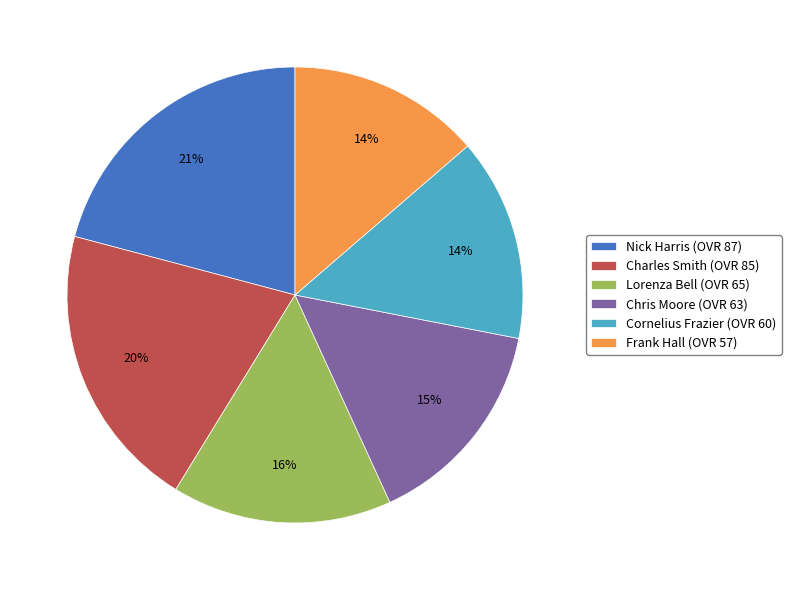

Is it true that Frank Hall is 22% of the pie?

False